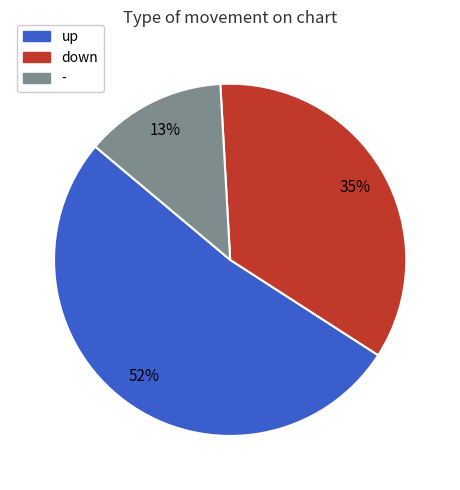

Rank the categories by value from highest to lowest.

up, down, -